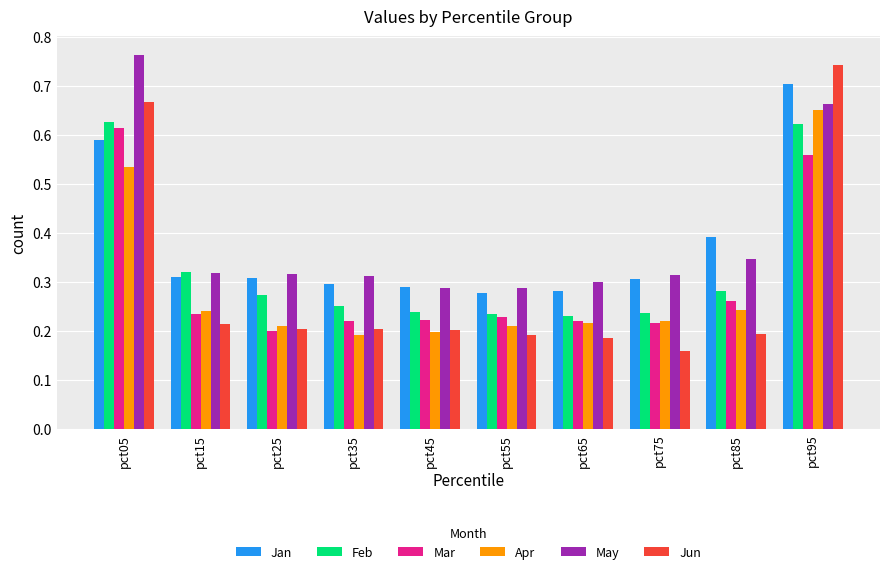

What is the sum of the Jun values at pct95 and pct15?

1.0